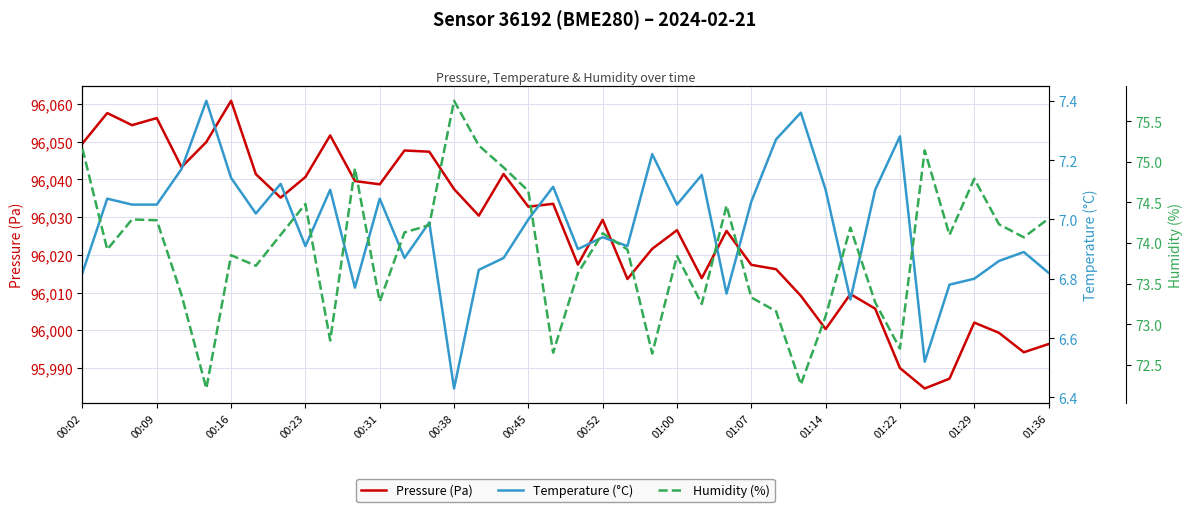

Is it true that Pressure (Pa) equals 96038.7 at 00:31?

True